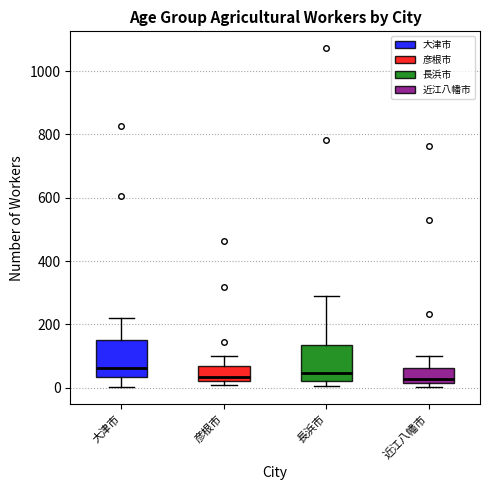

Reading left to right, read every box against the y-axis: the position of its median line, the range the box covers, and the ends of its whiskers. The values are not printed on the chart, so give them approximately, as read against the axis.

大津市: median 60, box 40 to 160, whiskers 0 to 220
彦根市: median 40, box 20 to 60, whiskers 0 to 100
長浜市: median 40, box 20 to 140, whiskers 0 to 300
近江八幡市: median 20 (just above the box's lower edge), box 20 to 60, whiskers 0 to 100